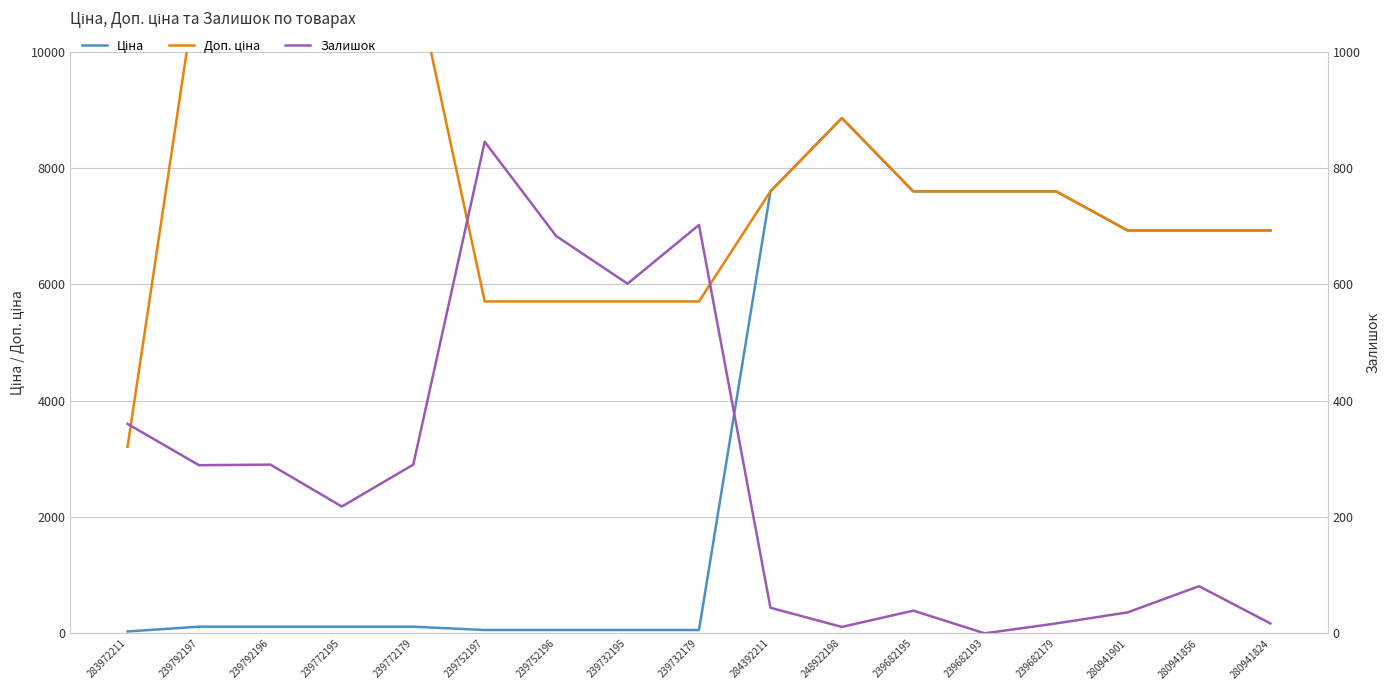

Reading left to right, list all the values displayed in this chart.

Ціна: 32.0	114.1	114.1	114.1	114.1	57.0	57.0	57.0	57.0	7596.5	8856.7	7596.5	7596.5	7596.5	6925.7	6925.7	6925.7
Доп. ціна: 3205.0	11410.0	11410.0	11410.0	11410.0	5705.0	5705.0	5705.0	5705.0	7596.5	8856.7	7596.5	7596.5	7596.5	6925.7	6925.7	6925.7
Залишок: 360.0	289.0	290.0	218.0	290.0	845.0	683.0	601.0	702.0	44.0	11.0	39.0	0.0	17.0	36.0	81.0	17.0